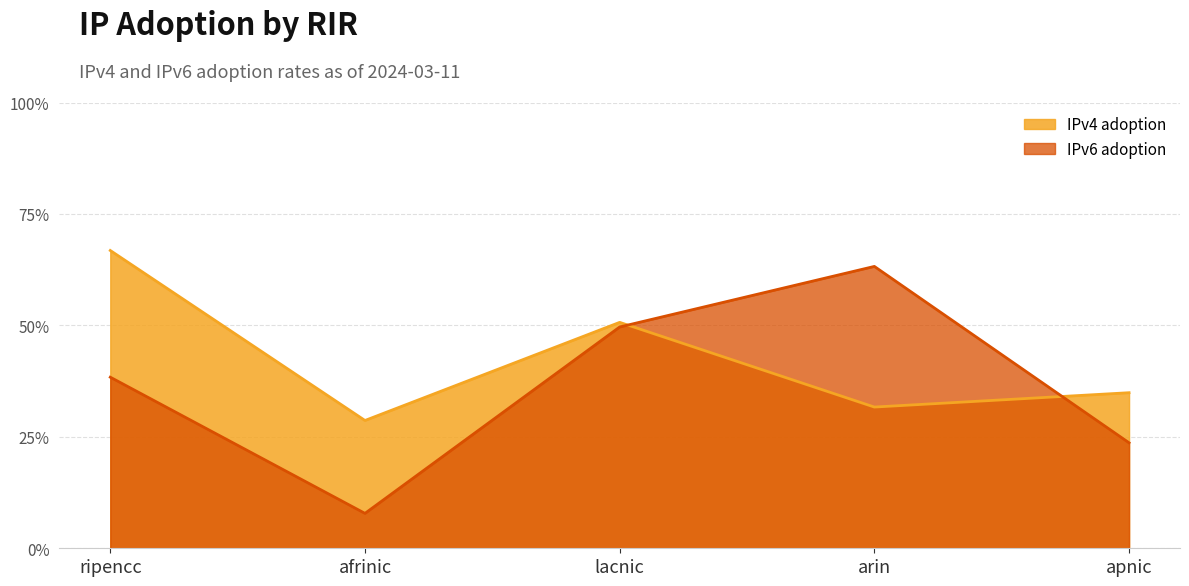

What is the label of the 5th point from the right?

ripencc